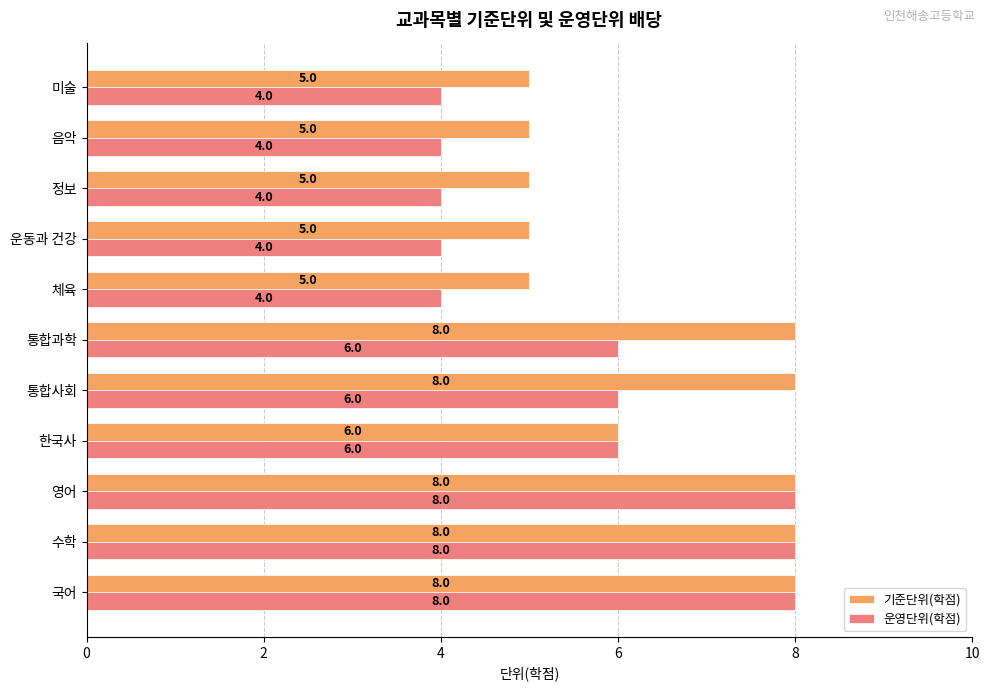

Which series changed the most between 통합과학 and 운동과 건강?

기준단위(학점)